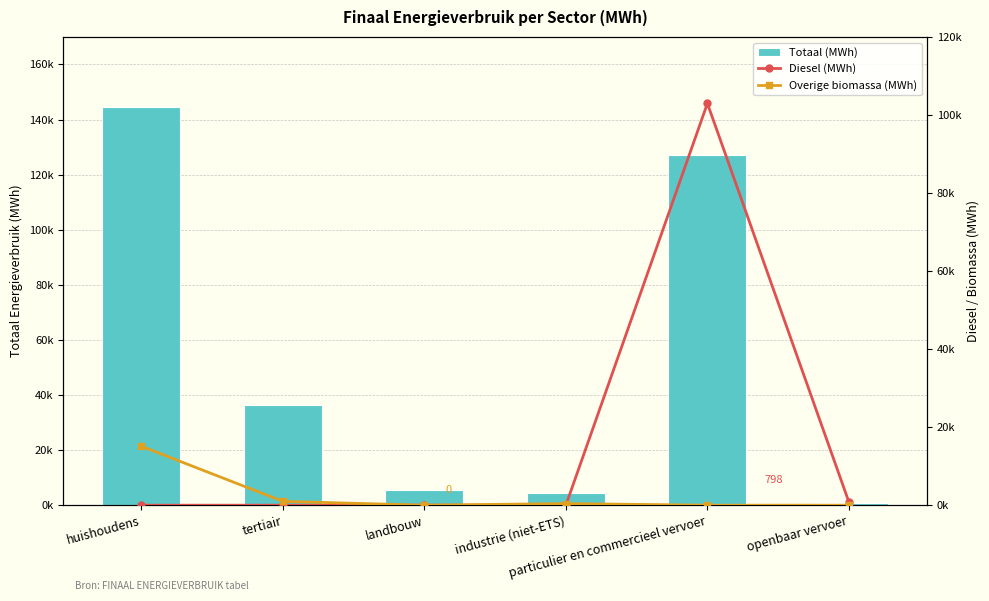

How many distinct data groups are displayed?

3